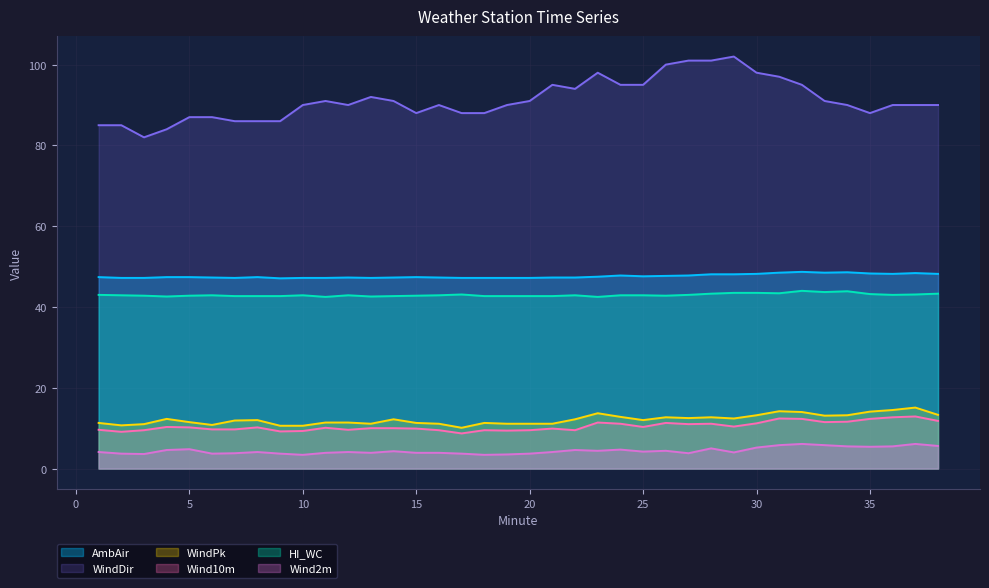

What are all the series names shown in the legend?

AmbAir, WindDir, WindPk, Wind10m, HI_WC, Wind2m